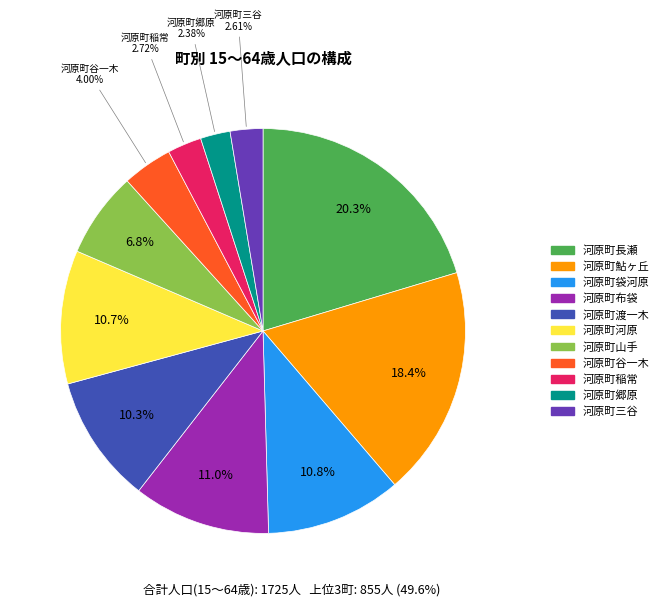

Is there any slice that represents more than half of the pie?

No